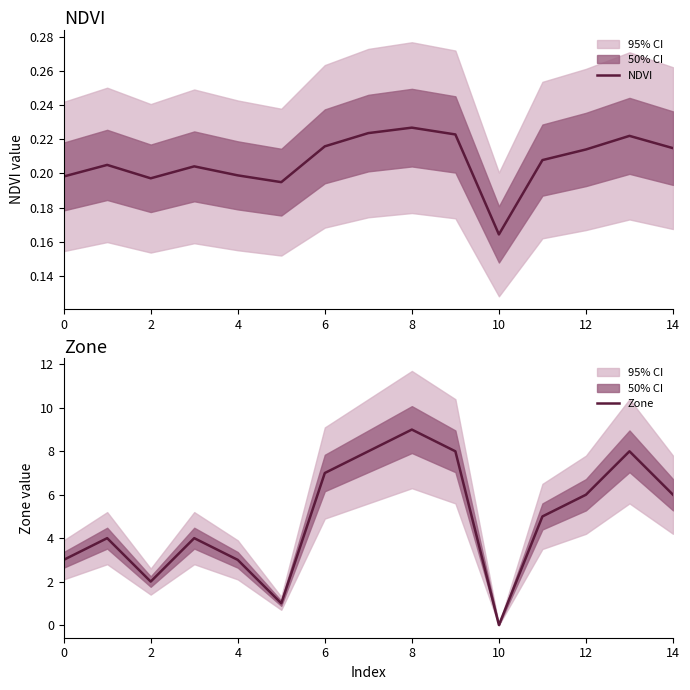

What is the sum of all NDVI values?

3.1